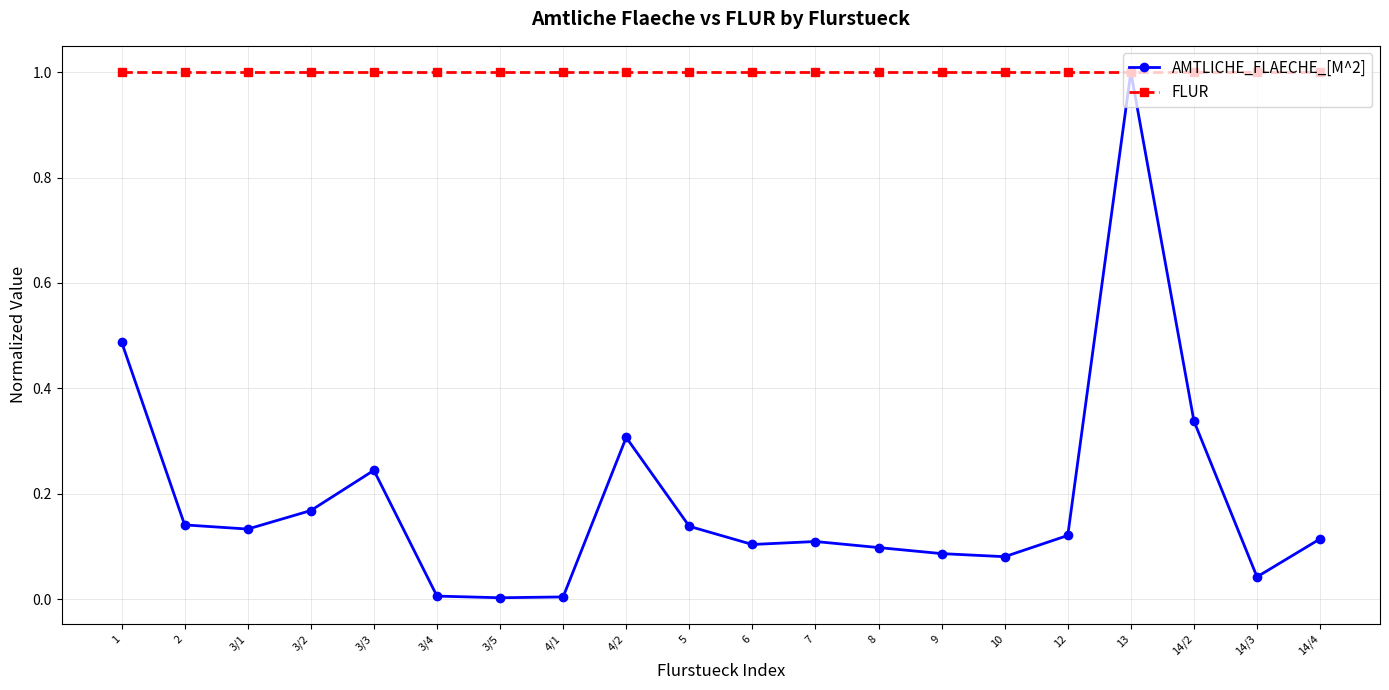

What is the minimum value for FLUR?

1.0